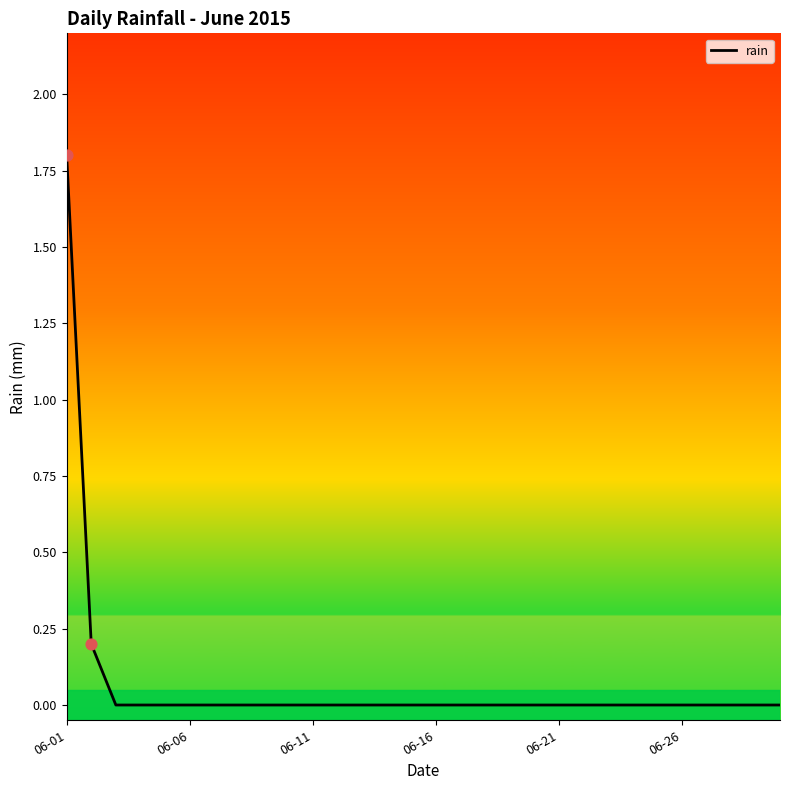

What is the maximum value shown in the chart?

1.8